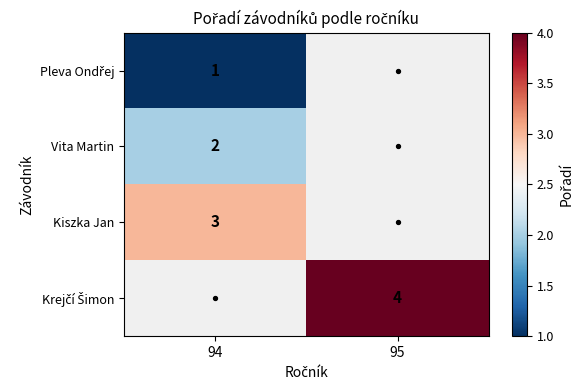

List the labels in order of Pleva Ondřej value, largest first.

94, 95